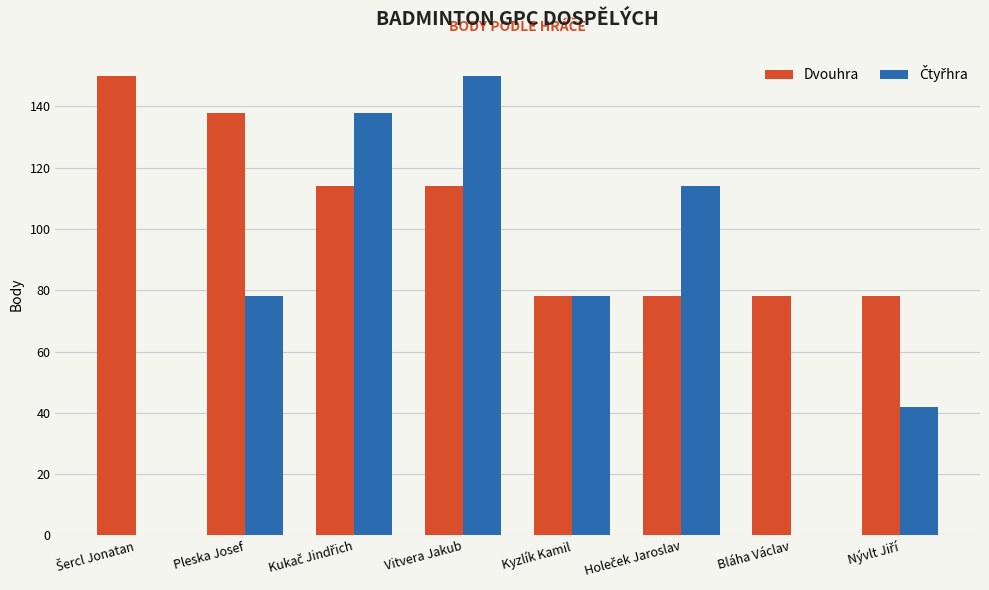

What is the maximum value shown in the chart?

150